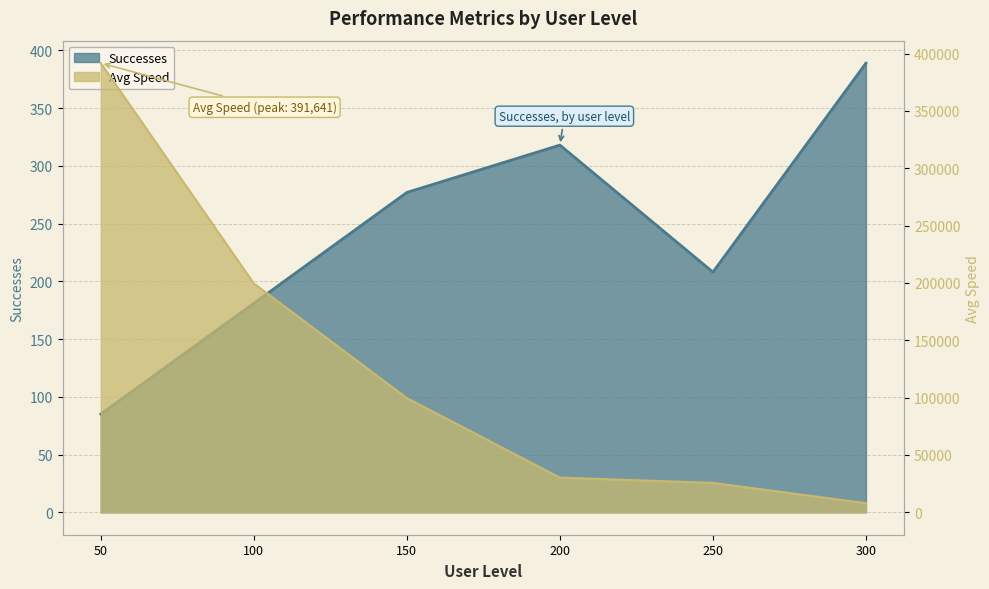

True or false: Avg Speed has a value of 391641 at 50.

True